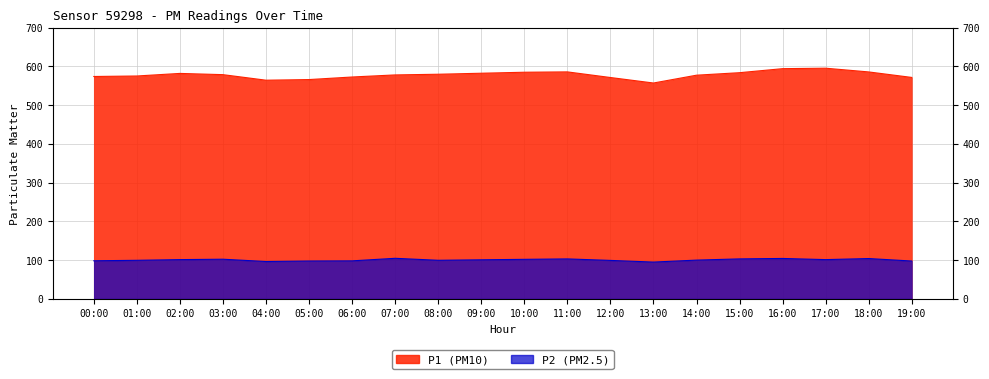

Reading right to left, what are all the values shown in this chart?

P1: 571.5	585.8	595.4	594.2	583.8	577.3	557.1	571.4	585.9	585.0	582.4	579.8	578.0	572.6	566.0	564.4	578.7	581.9	575.2	574.0
P2: 97.3	103.7	100.9	103.9	102.8	99.7	94.6	98.9	102.8	101.6	100.5	99.2	104.3	97.7	97.3	96.0	102.0	100.9	99.1	97.9